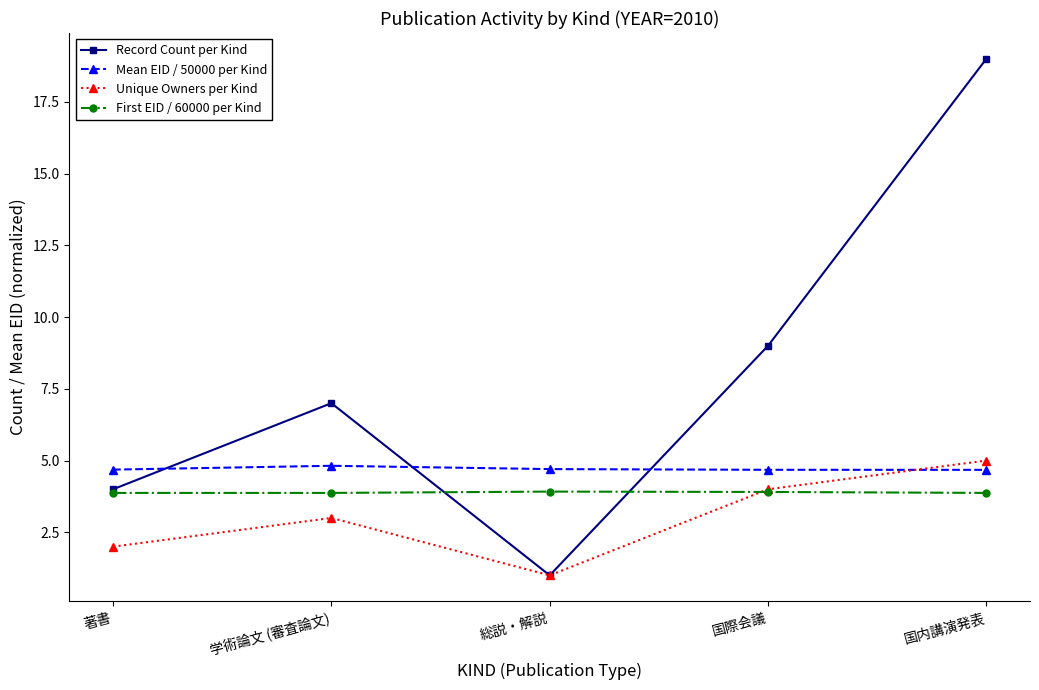

What is the label of the 1st point from the right?

国内講演発表